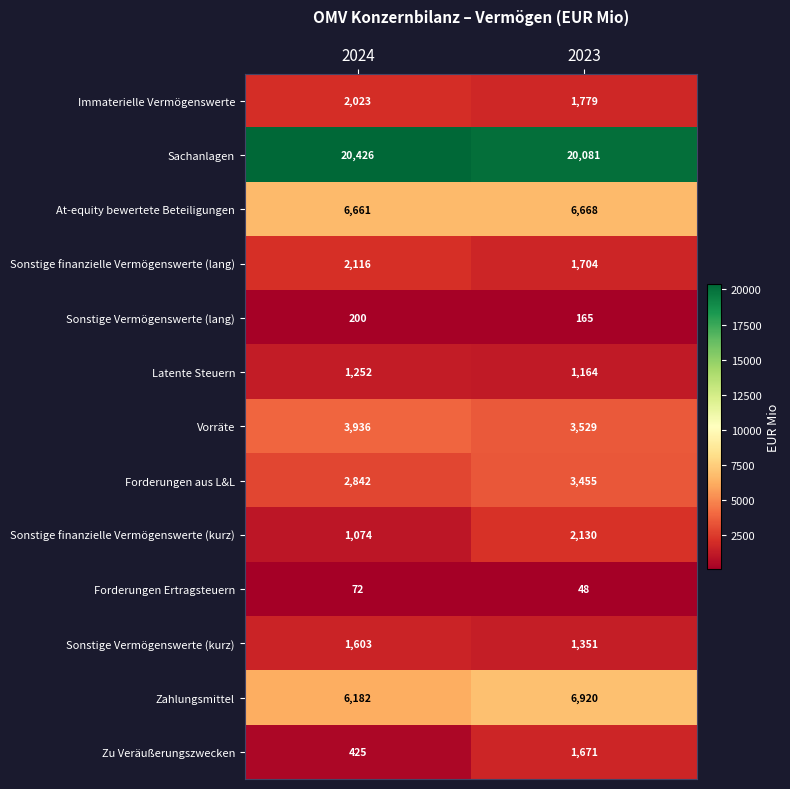

Between 2024 and 2023, which series saw the biggest shift?

Zu Veräußerungszwecken